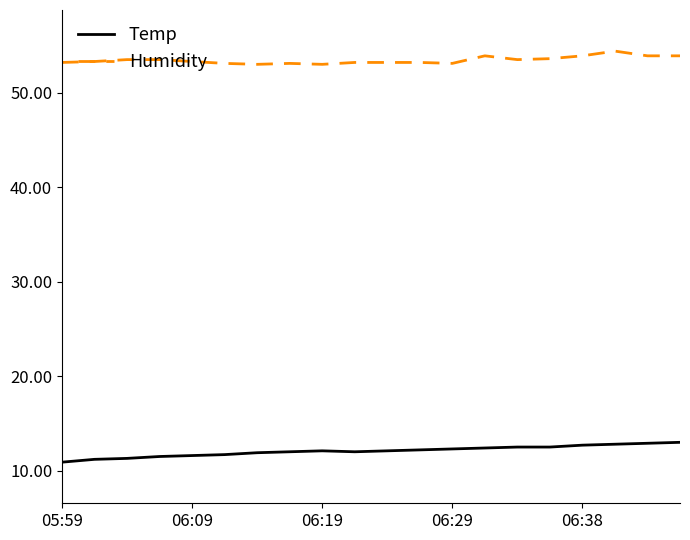

What is the difference between the second highest and second lowest values in the Humidity series?

0.9